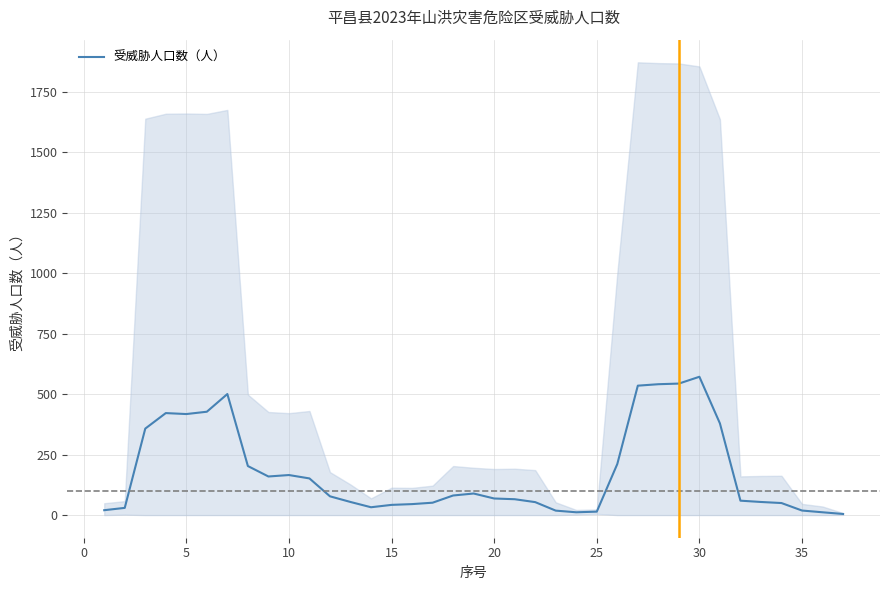

Reading right to left, list all the values displayed in this chart.

4.6	11.6	18.8	49.8	54.2	59.6	379.2	572.0	543.8	541.2	535.2	211.2	14.2	11.6	18.4	53.6	65.6	68.6	89.2	81.0	51.2	45.4	42.2	32.4	54.2	77.6	151.6	165.6	159.6	202.8	500.6	427.4	417.8	421.8	357.6	29.8	20.2